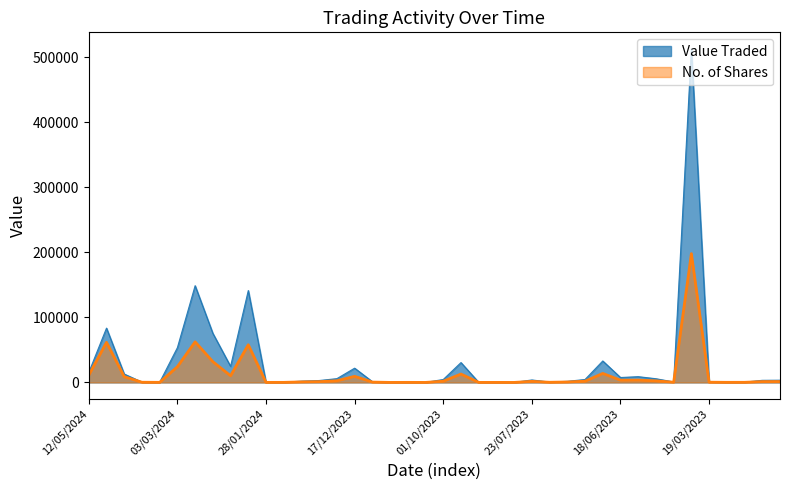

Which category has the lowest value in the No. of Shares series?

30/07/2023